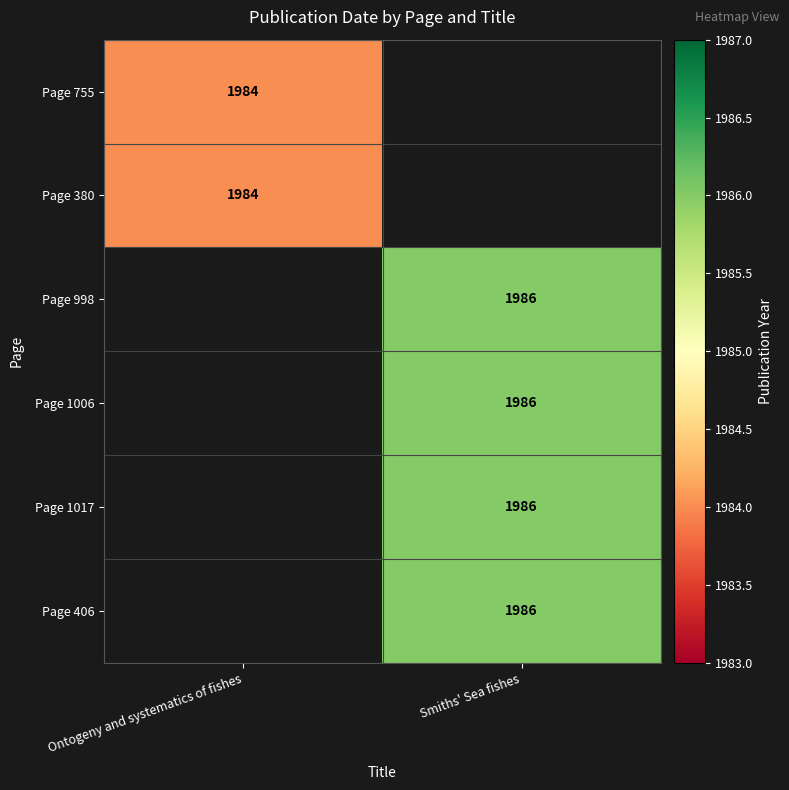

Is it true that Page 998 equals 2665.4 at Smiths' Sea fishes?

False